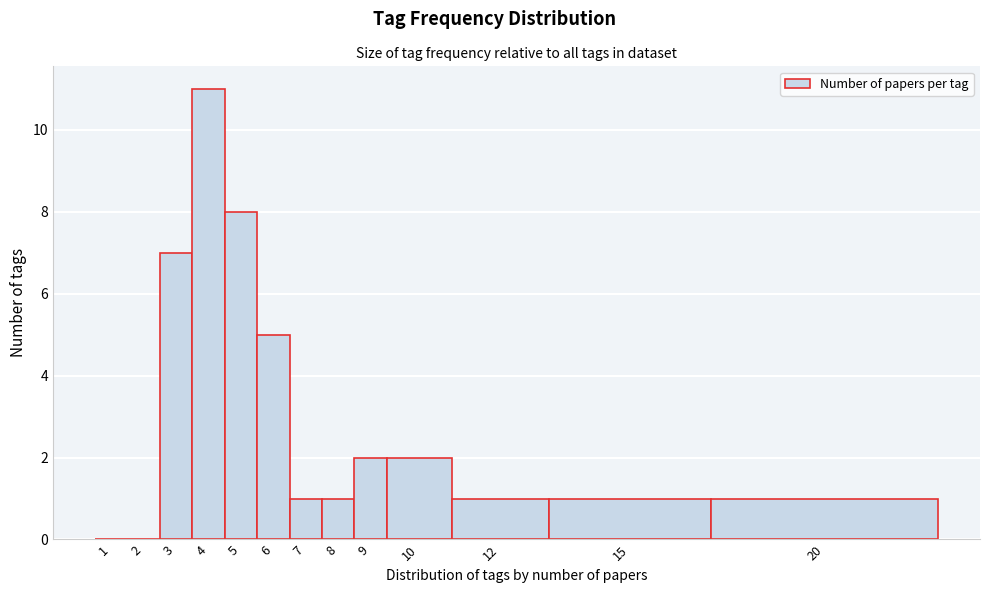

Reading left to right, transcribe all the data shown in this chart.

1=0	2=0	3=7	4=11	5=8	6=5	7=1	8=1	9=2	10=2	12=1	15=1	20=1